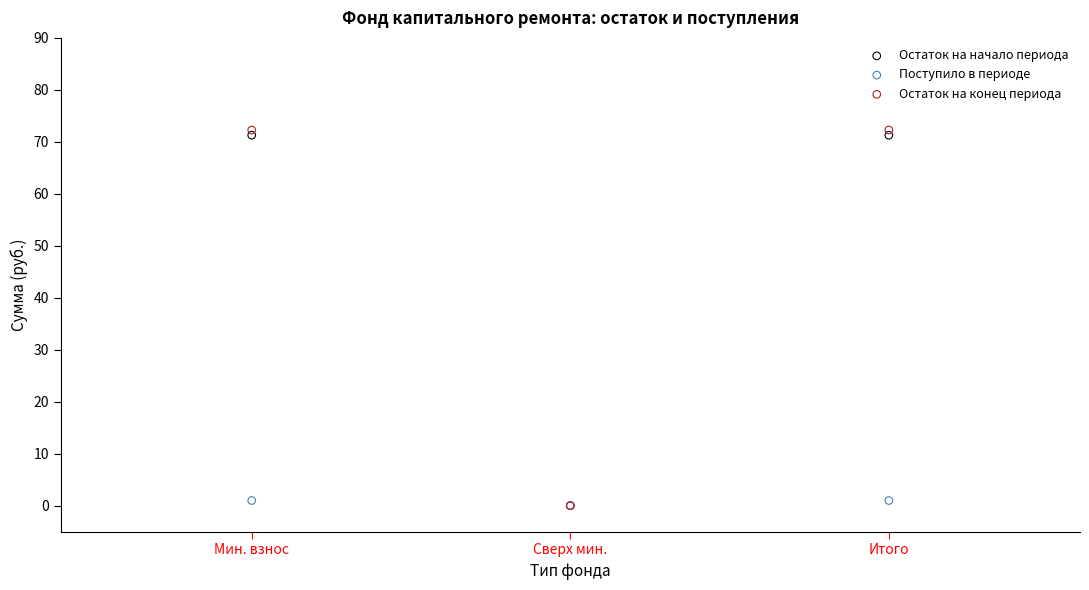

Which series has the largest Y range (max minus min)?

Остаток на конец периода